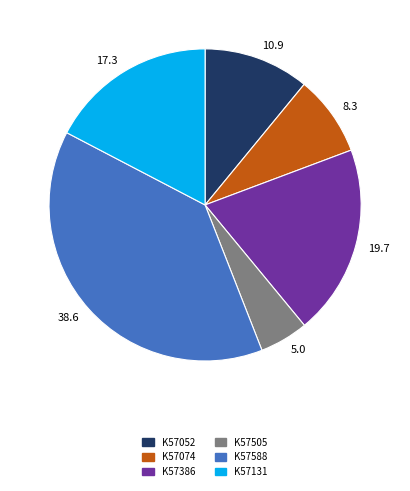

Which category has the biggest portion of the pie?

K57588